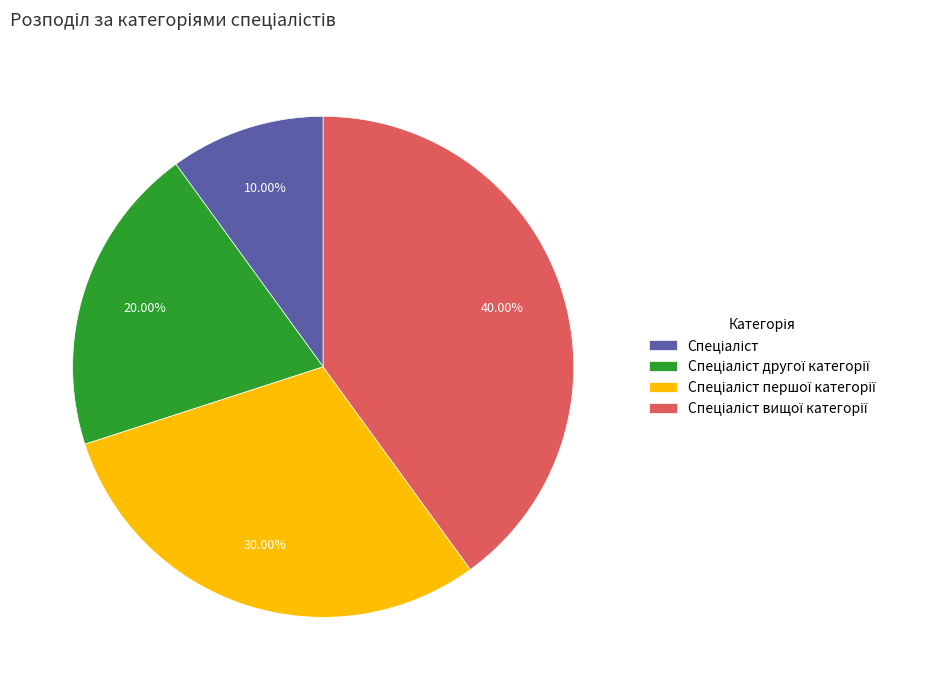

Does any single category account for the majority?

No